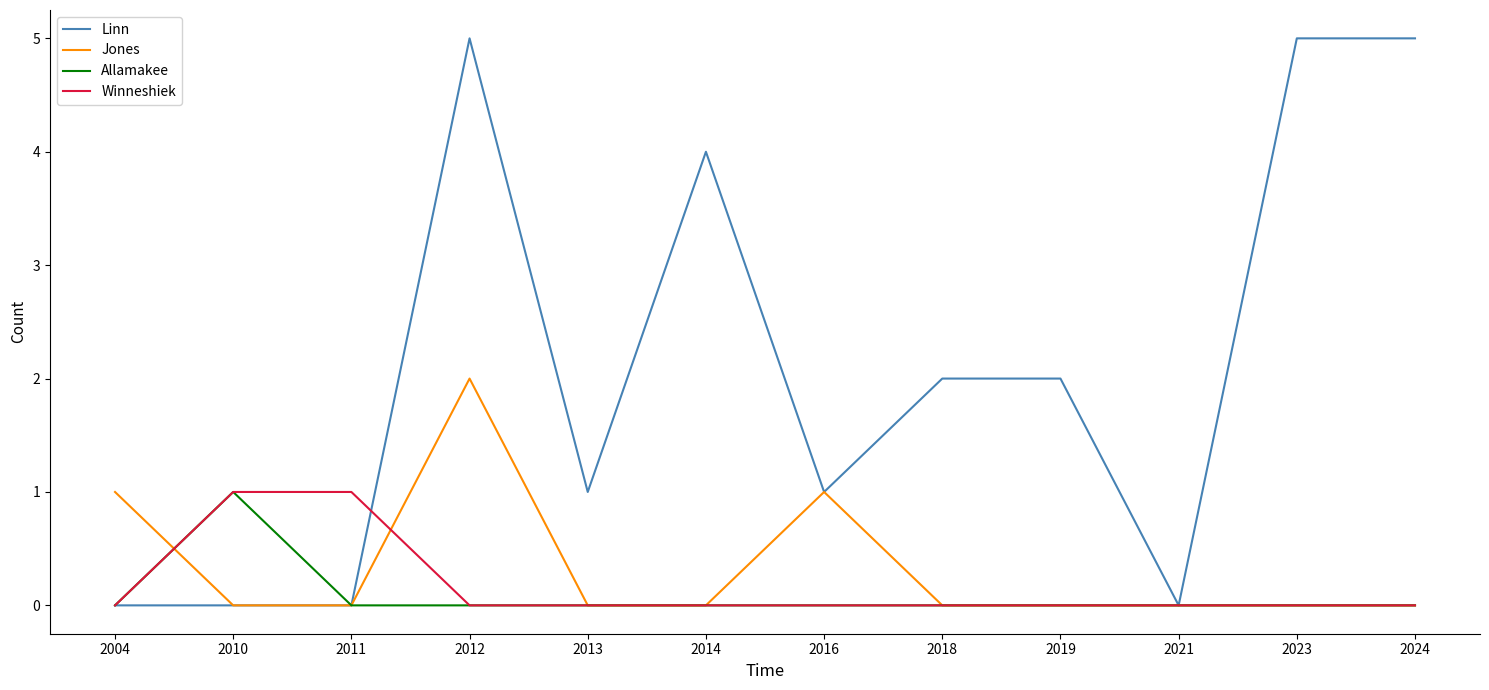

How many lines are shown in the chart?

4